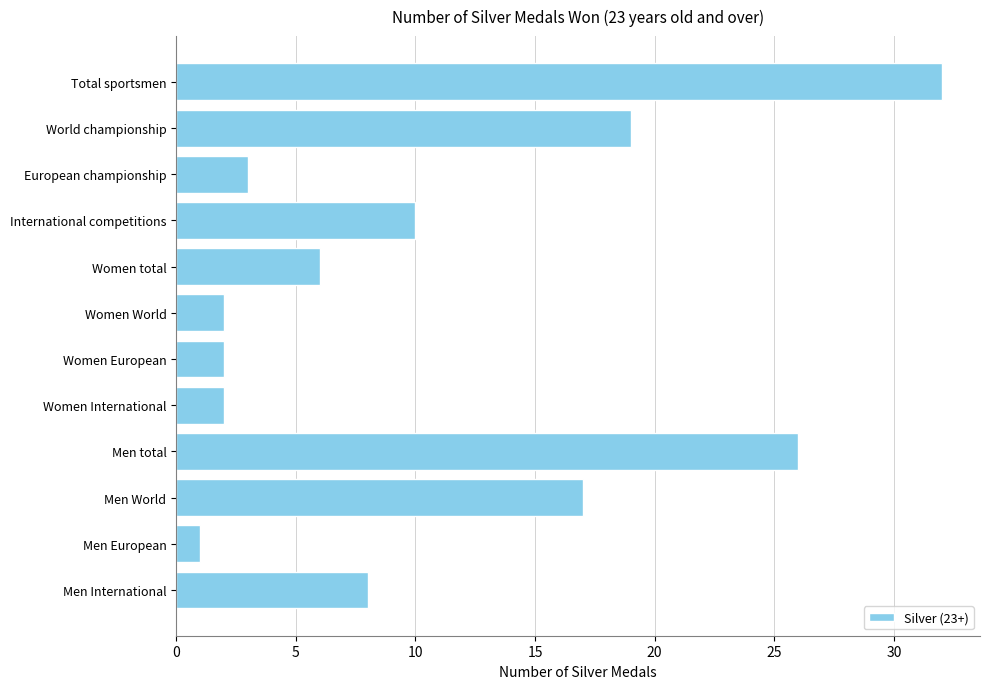

Which has a higher value, International competitions or Women total?

International competitions